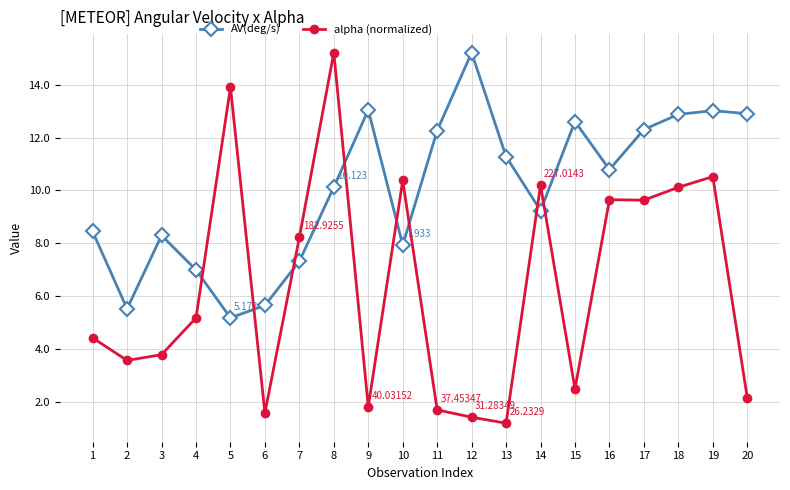

At which category does AV(deg/s) reach its first local peak?

3